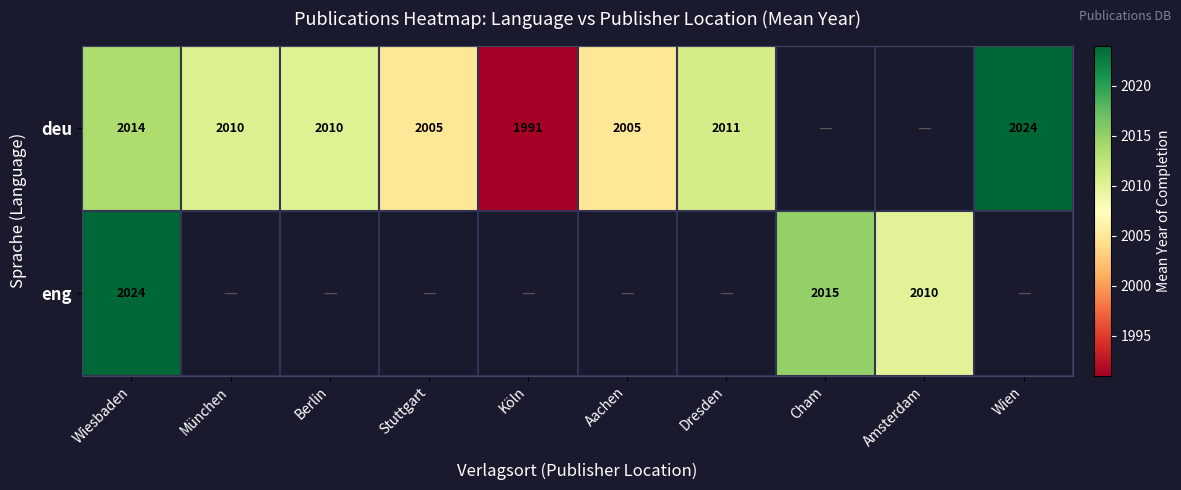

The deu series shows 3040.3 at Stuttgart. True or false?

False